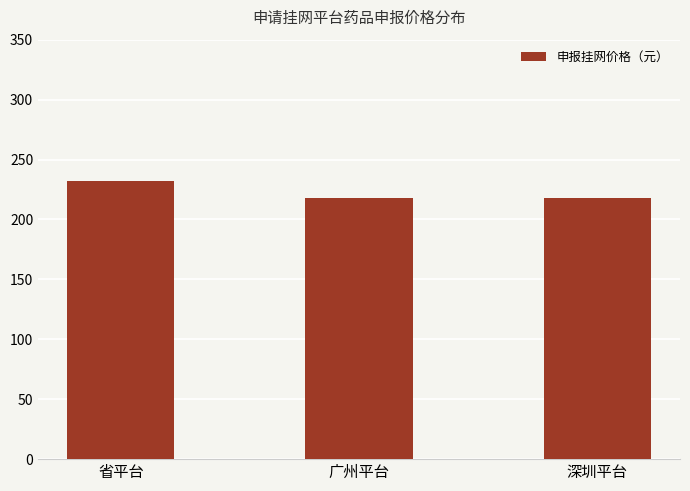

Approximately how many times larger is the value at 广州平台 compared to 省平台?

0.9